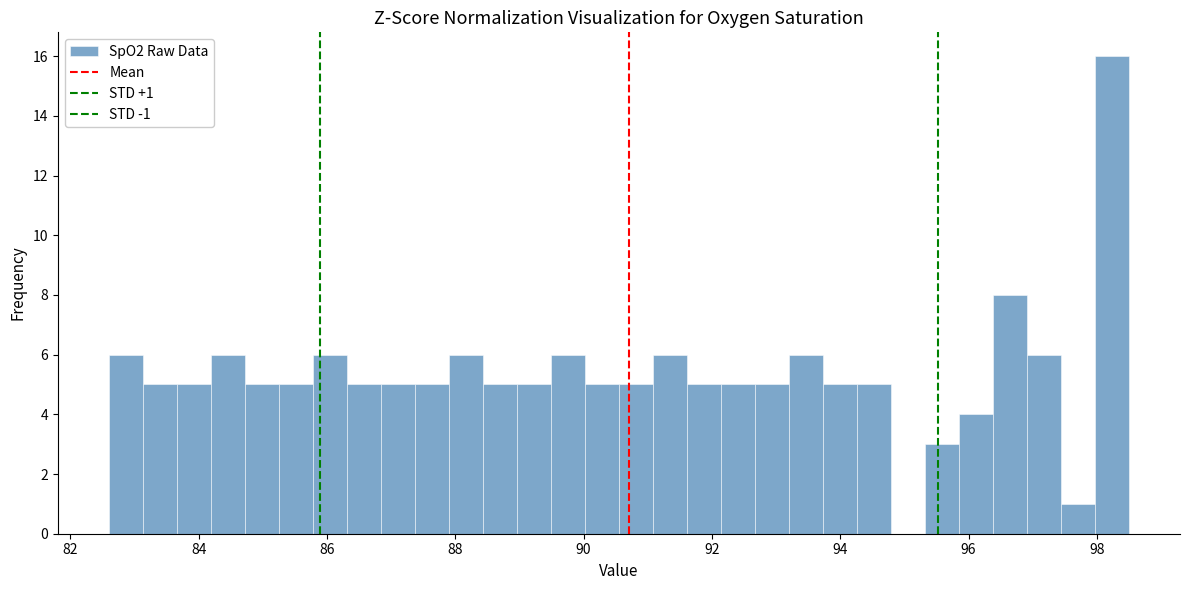

Read against the x-axis, roughly where is the centre of the tallest bar?

98.2